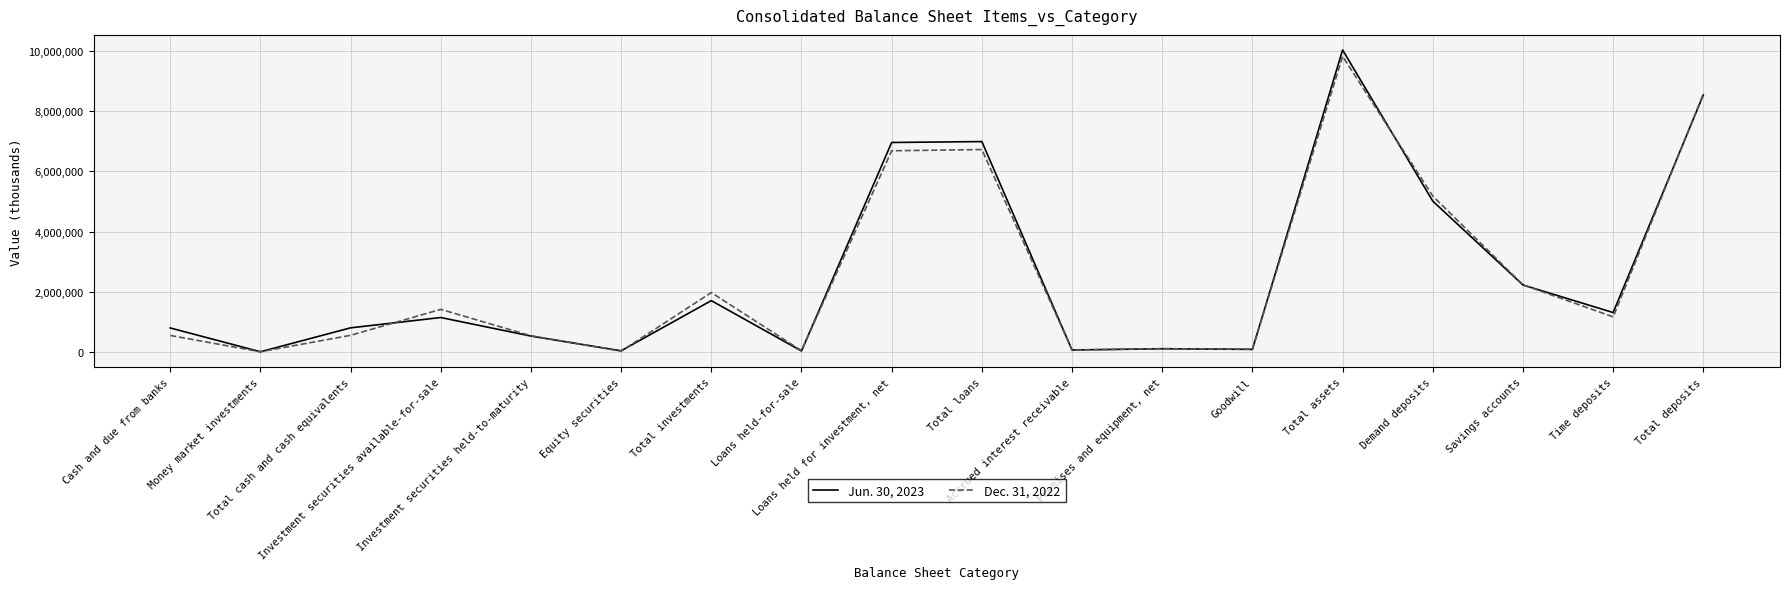

List the series in order of their peak value, highest first.

Jun. 30, 2023, Dec. 31, 2022